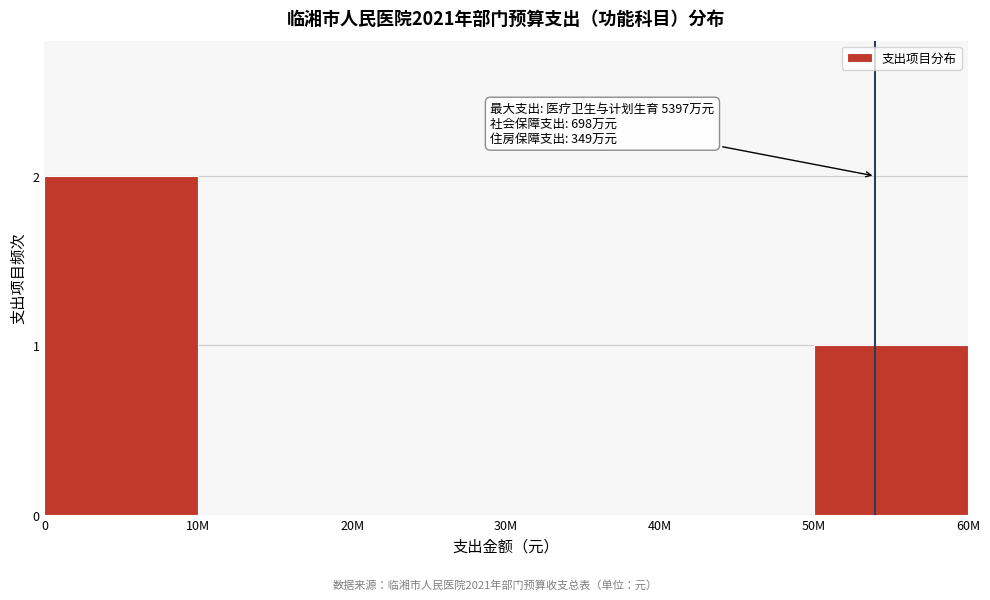

Reading right to left, extract all data points from this chart.

50M=1	40M=0	30M=0	20M=0	10M=0	0=2